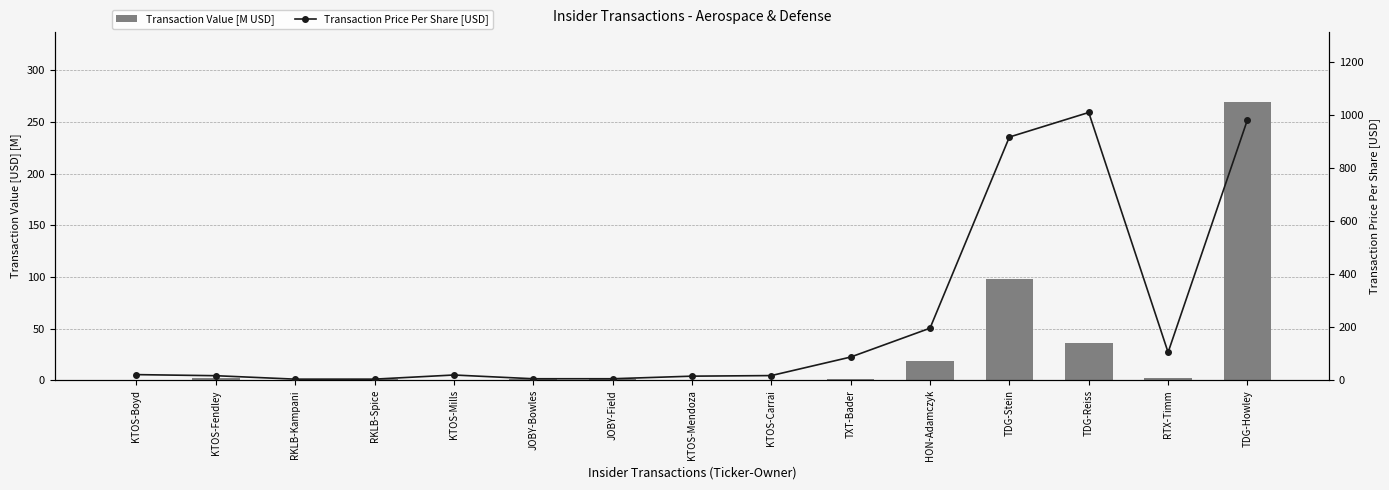

Where does the Transaction Value [M USD] series first go above 1?

KTOS-Fendley